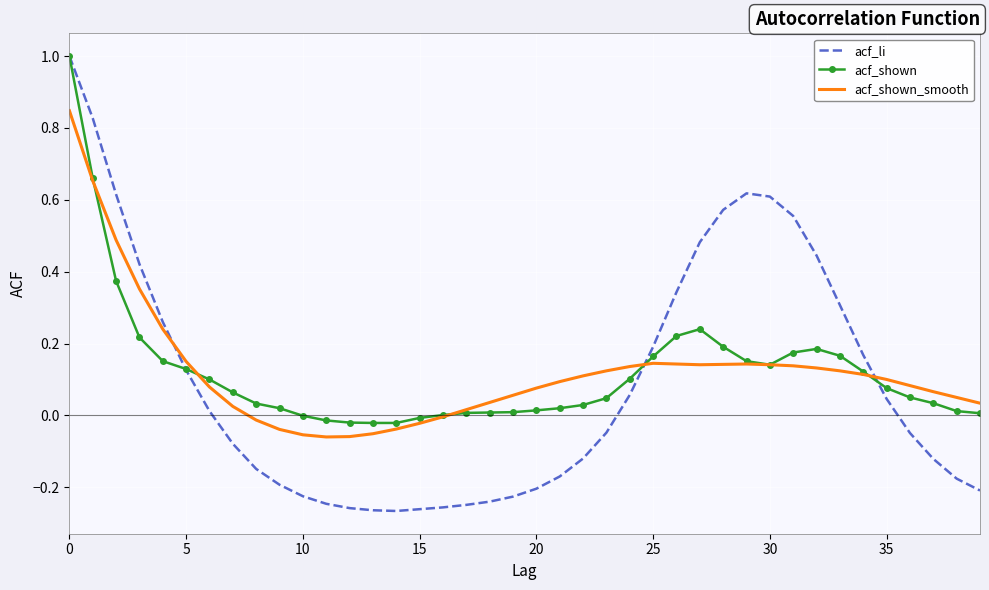

What is the maximum value for acf_shown?

1.0